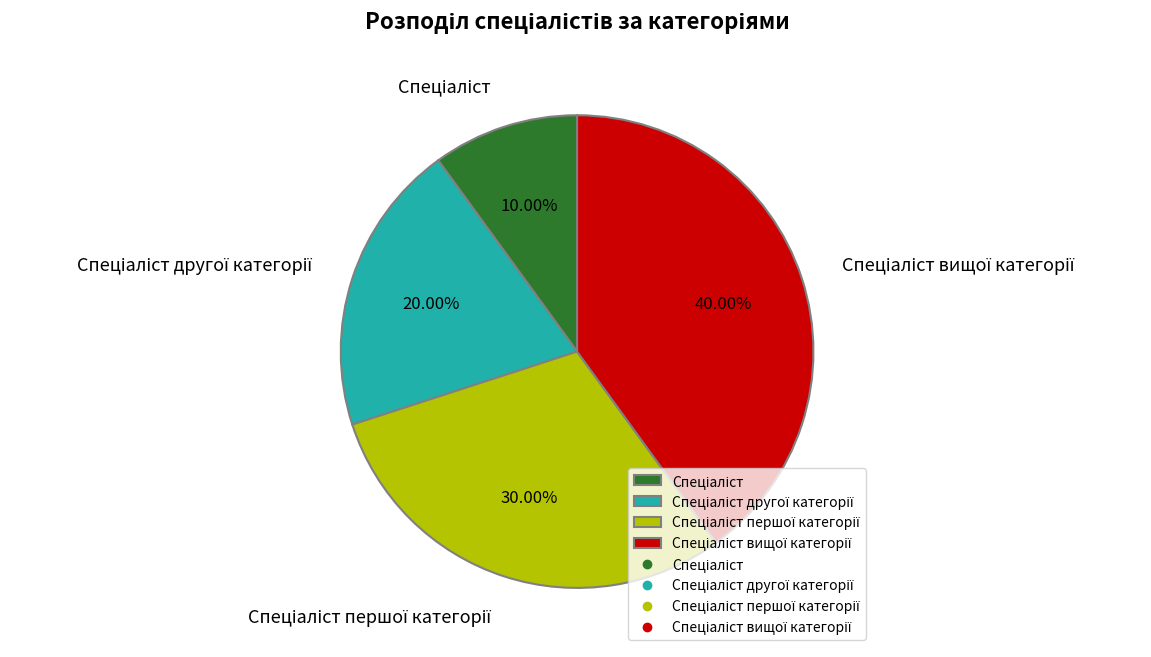

Is there any slice that represents more than half of the pie?

No